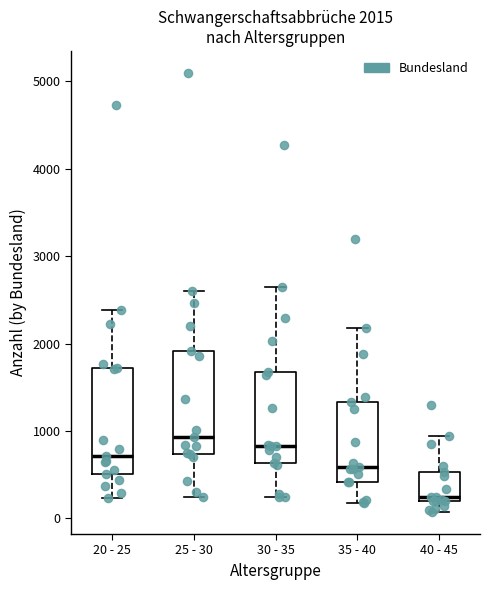

Which box has the highest median line?

25 - 30